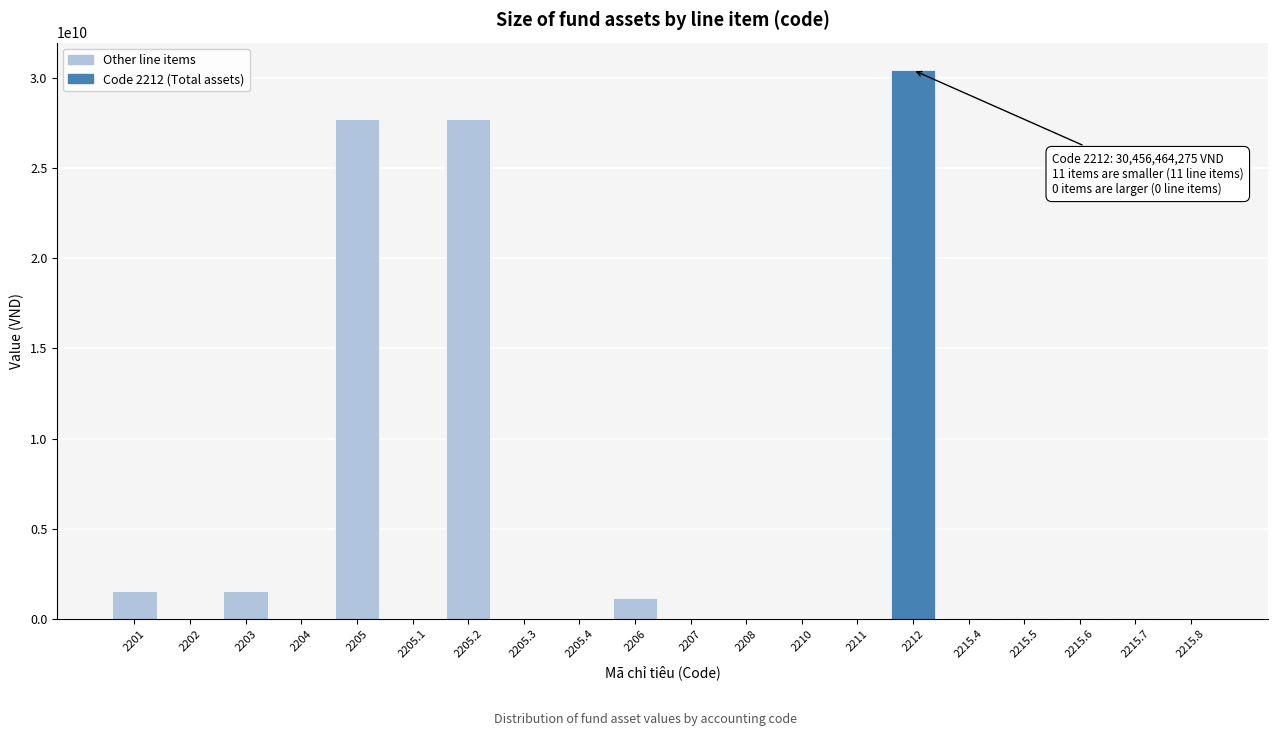

The value at 2201 is 1543589992. True or false?

True